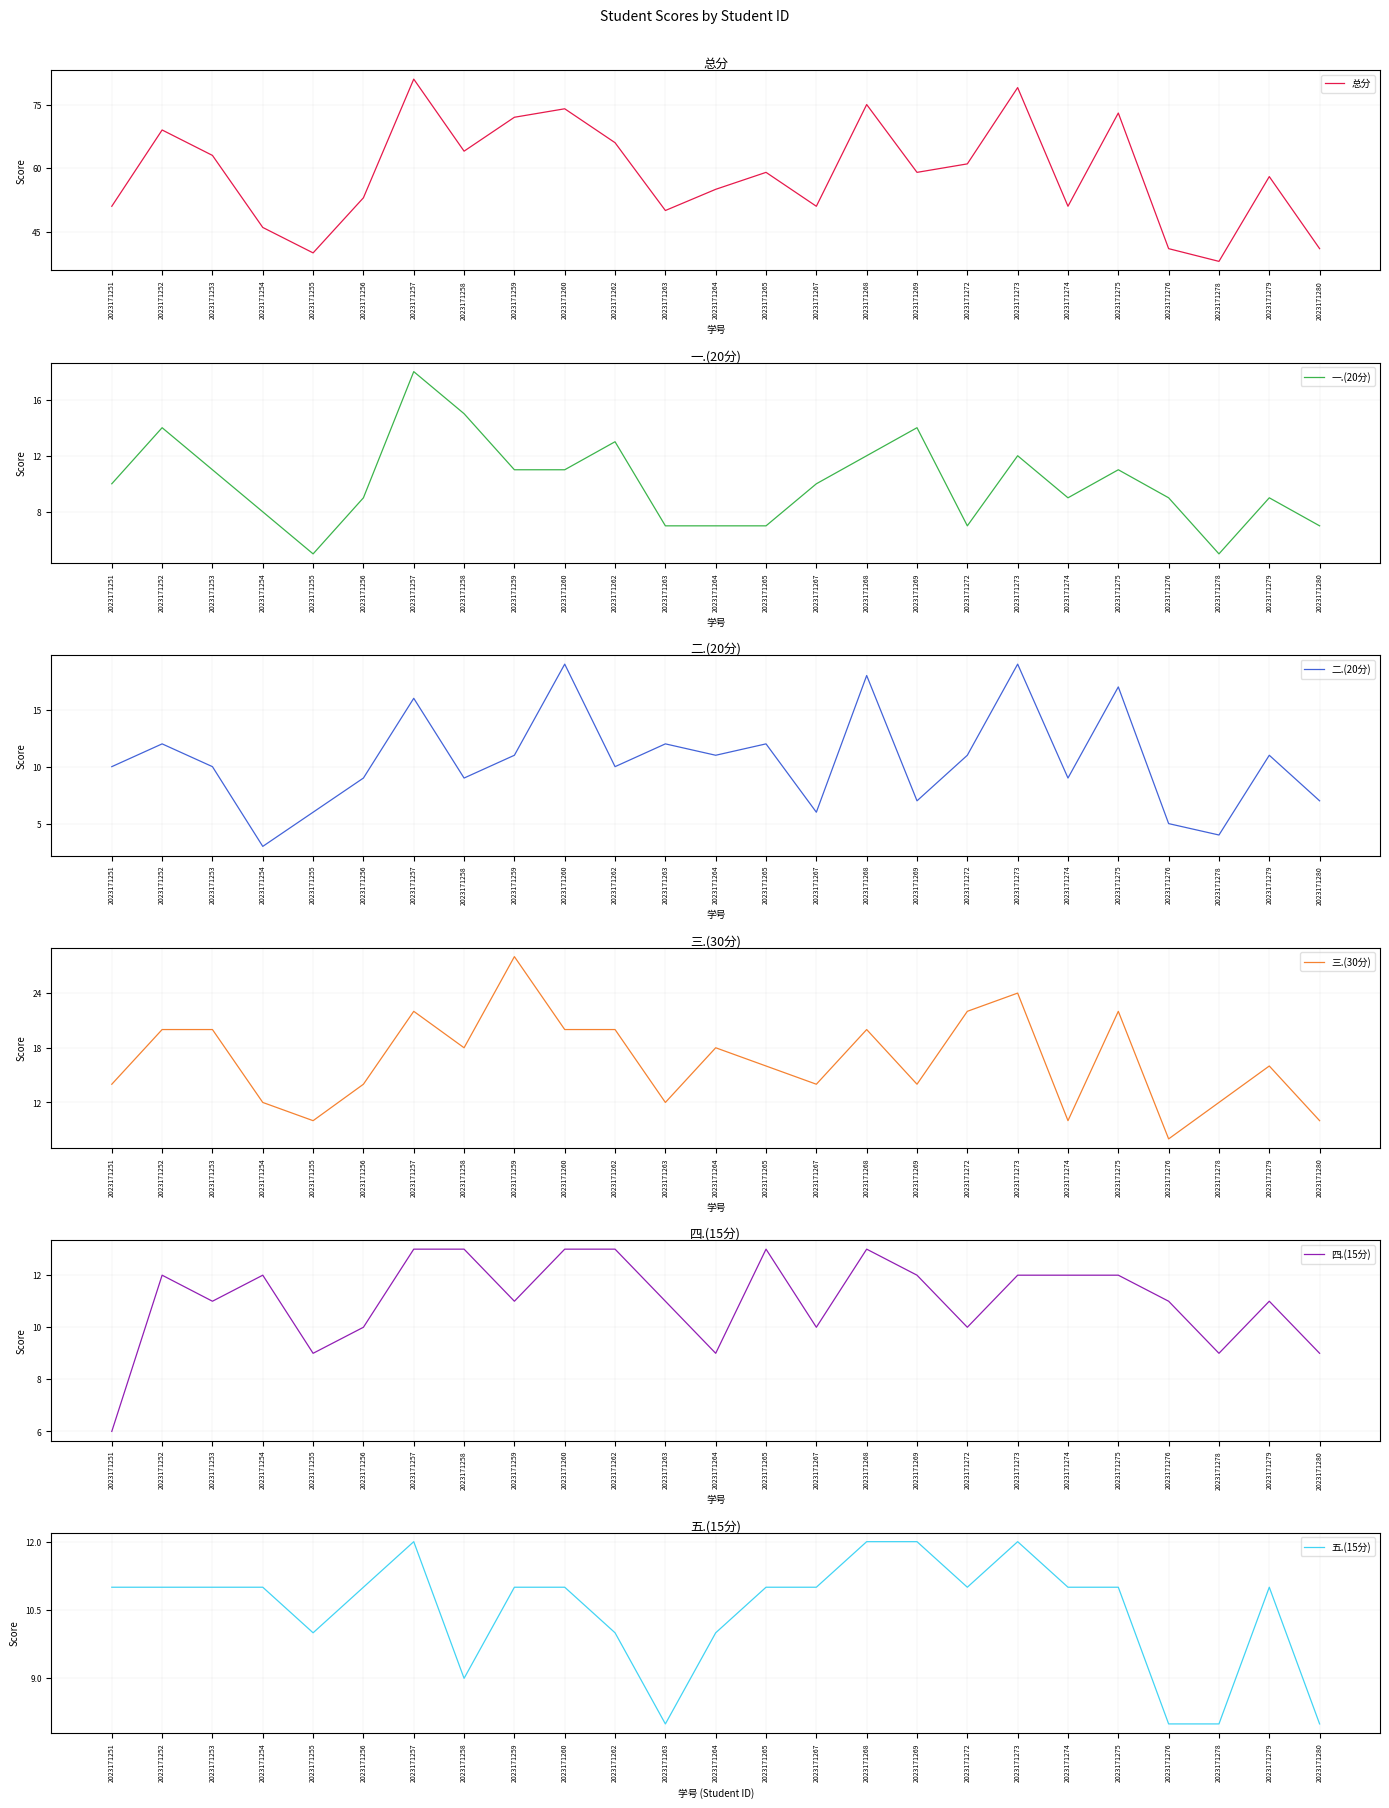

Reading right to left, transcribe all the data shown in this chart.

总分: 2023171280=41	2023171279=58	2023171278=38	2023171276=41	2023171275=73	2023171274=51	2023171273=79	2023171272=61	2023171269=59	2023171268=75	2023171267=51	2023171265=59	2023171264=55	2023171263=50	2023171262=66	2023171260=74	2023171259=72	2023171258=64	2023171257=81	2023171256=53	2023171255=40	2023171254=46	2023171253=63	2023171252=69	2023171251=51
一.(20分): 2023171280=7	2023171279=9	2023171278=5	2023171276=9	2023171275=11	2023171274=9	2023171273=12	2023171272=7	2023171269=14	2023171268=12	2023171267=10	2023171265=7	2023171264=7	2023171263=7	2023171262=13	2023171260=11	2023171259=11	2023171258=15	2023171257=18	2023171256=9	2023171255=5	2023171254=8	2023171253=11	2023171252=14	2023171251=10
二.(20分): 2023171280=7	2023171279=11	2023171278=4	2023171276=5	2023171275=17	2023171274=9	2023171273=19	2023171272=11	2023171269=7	2023171268=18	2023171267=6	2023171265=12	2023171264=11	2023171263=12	2023171262=10	2023171260=19	2023171259=11	2023171258=9	2023171257=16	2023171256=9	2023171255=6	2023171254=3	2023171253=10	2023171252=12	2023171251=10
三.(30分): 2023171280=10	2023171279=16	2023171278=12	2023171276=8	2023171275=22	2023171274=10	2023171273=24	2023171272=22	2023171269=14	2023171268=20	2023171267=14	2023171265=16	2023171264=18	2023171263=12	2023171262=20	2023171260=20	2023171259=28	2023171258=18	2023171257=22	2023171256=14	2023171255=10	2023171254=12	2023171253=20	2023171252=20	2023171251=14
四.(15分): 2023171280=9	2023171279=11	2023171278=9	2023171276=11	2023171275=12	2023171274=12	2023171273=12	2023171272=10	2023171269=12	2023171268=13	2023171267=10	2023171265=13	2023171264=9	2023171263=11	2023171262=13	2023171260=13	2023171259=11	2023171258=13	2023171257=13	2023171256=10	2023171255=9	2023171254=12	2023171253=11	2023171252=12	2023171251=6
五.(15分): 2023171280=8	2023171279=11	2023171278=8	2023171276=8	2023171275=11	2023171274=11	2023171273=12	2023171272=11	2023171269=12	2023171268=12	2023171267=11	2023171265=11	2023171264=10	2023171263=8	2023171262=10	2023171260=11	2023171259=11	2023171258=9	2023171257=12	2023171256=11	2023171255=10	2023171254=11	2023171253=11	2023171252=11	2023171251=11